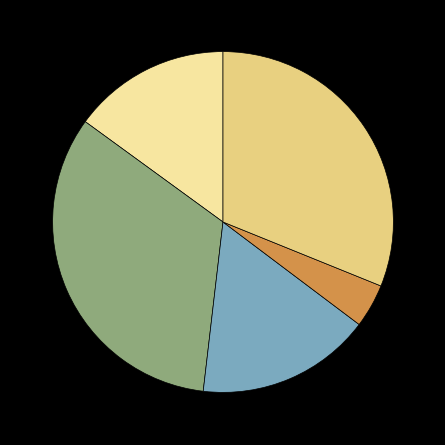

Does any single category account for the majority?

No